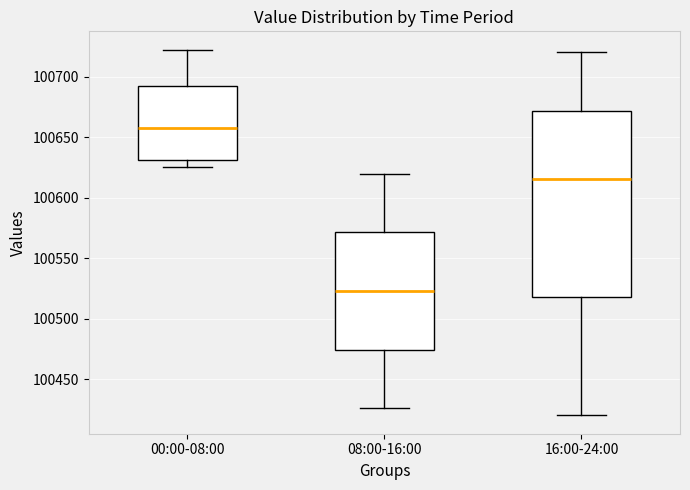

Reading left to right, transcribe this box plot: for each box, give where its median line is, the range the box spans, and where its two whiskers end, as read against the y-axis. The values are not printed on the chart, so give them approximately, as read against the axis.

00:00-08:00: median 100660, box 100630 to 100690, whiskers 100625 to 100725
08:00-16:00: median 100525, box 100475 to 100570, whiskers 100425 to 100620
16:00-24:00: median 100615, box 100520 to 100670, whiskers 100420 to 100720